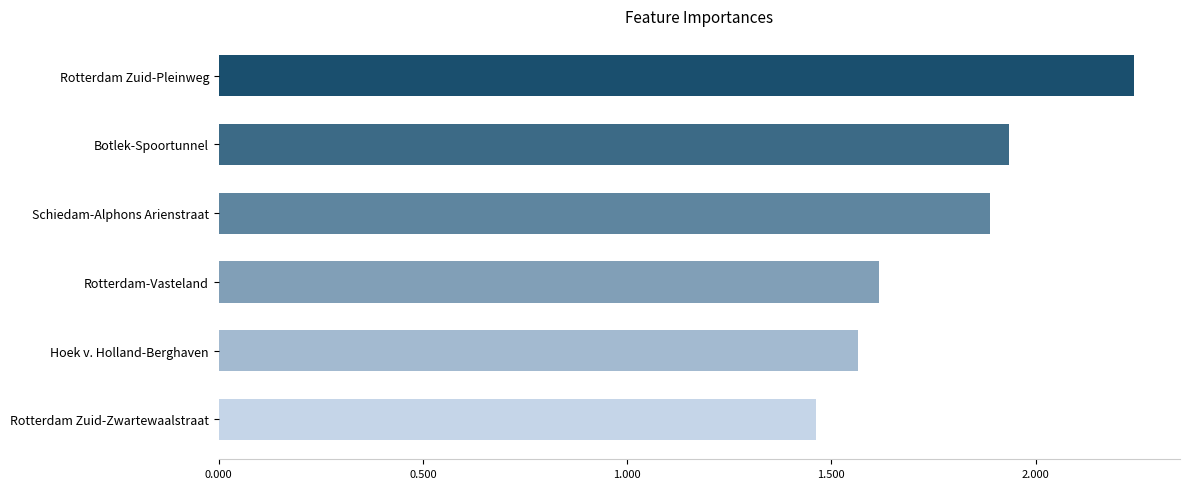

Does the chart contain stacked bars?

No